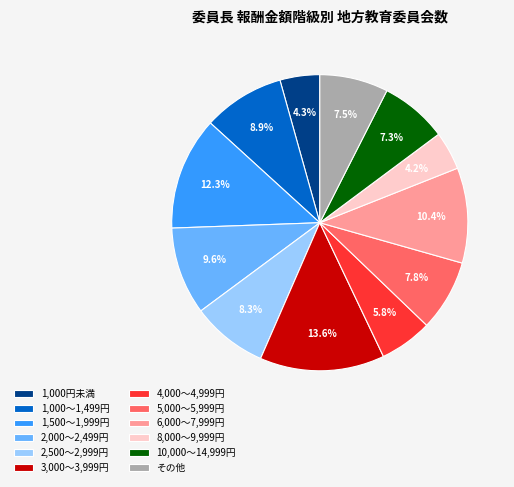

What is the total percentage of 1,000円未満 and 8,000～9,999円?

8.5%